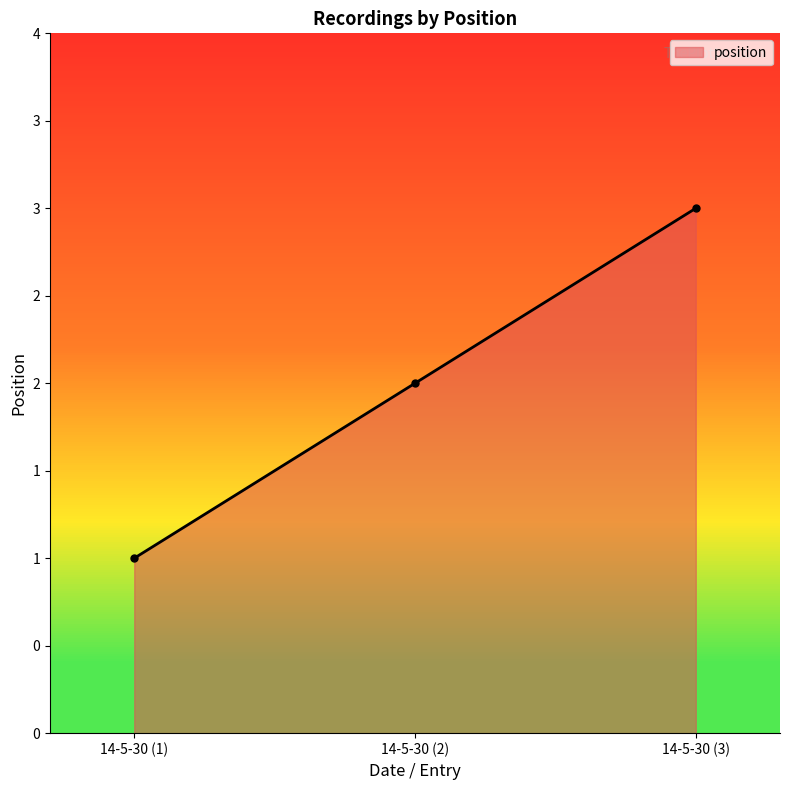

What is the difference between the values at 14-5-30 (3) and 14-5-30 (2)?

1